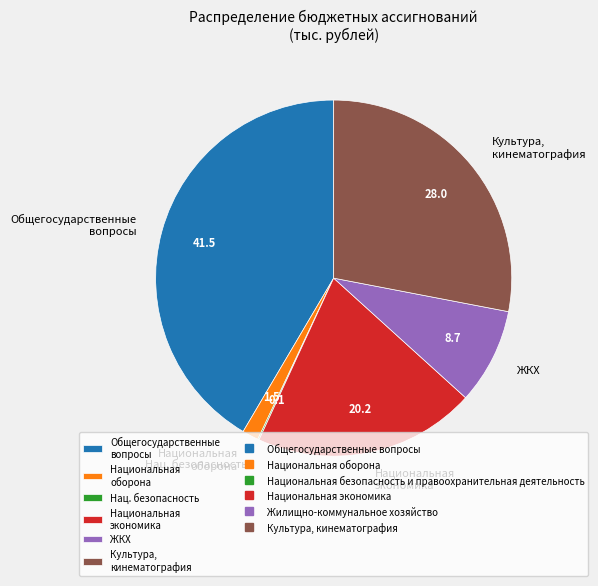

Does any single category account for the majority?

No